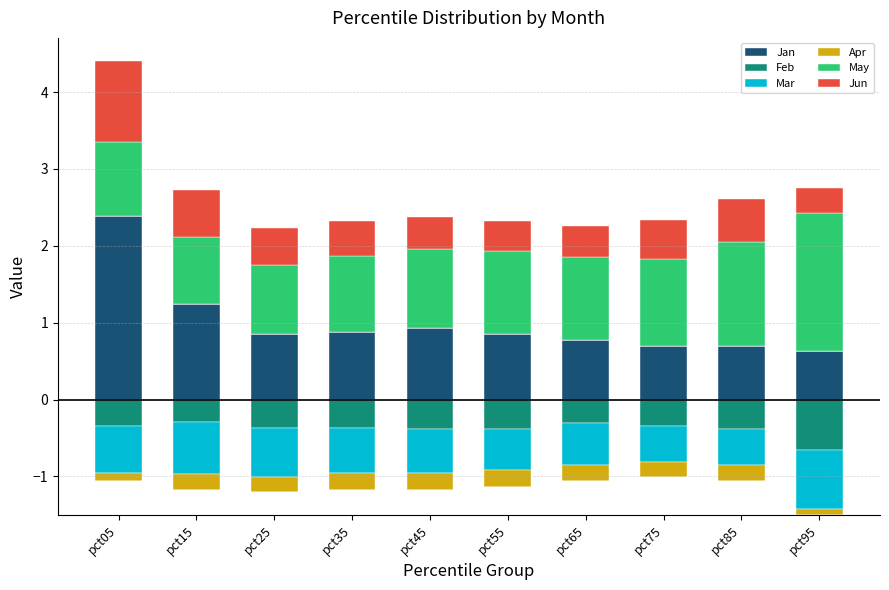

Which has a higher value, pct95 or pct55?

pct55